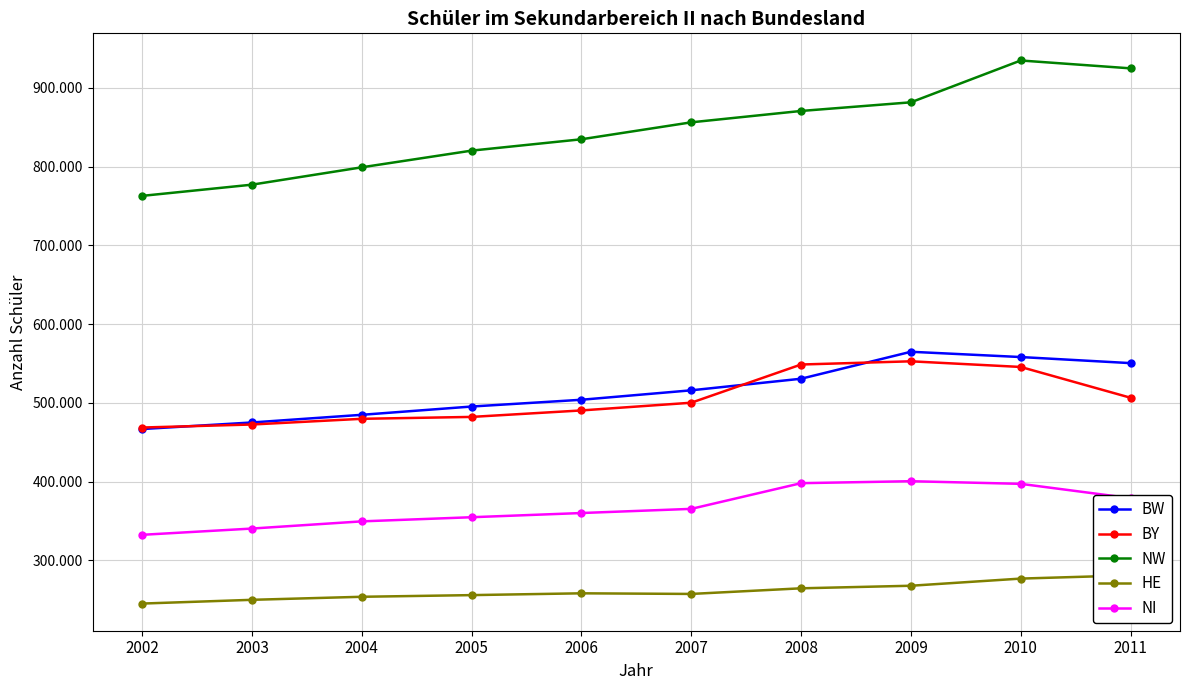

Reading right to left, extract all data points from this chart.

BW: 550549	558278	564980	530731	516022	504023	495424	484905	475175	466835
BY: 506573	545685	552858	548794	500265	490472	482236	479828	472596	468758
NW: 924938	934932	881817	870825	856393	834870	820446	799251	777206	762975
HE: 281027	276895	267800	264552	257401	258196	255905	253791	249932	245170
NI: 379034	397230	400579	398077	365449	360163	354833	349570	340441	332492